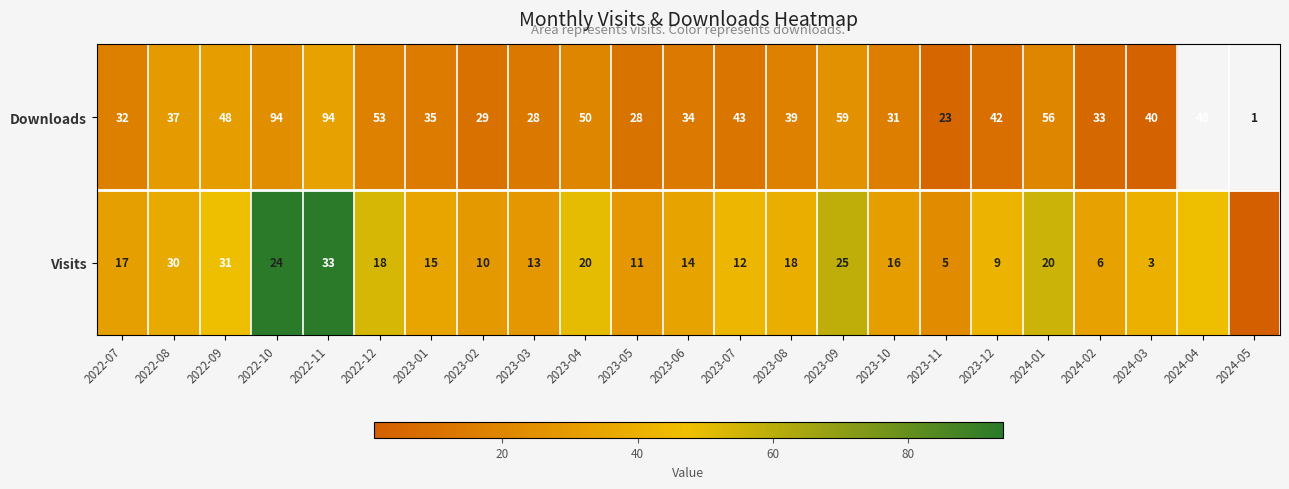

What is the greatest value displayed?

94.0